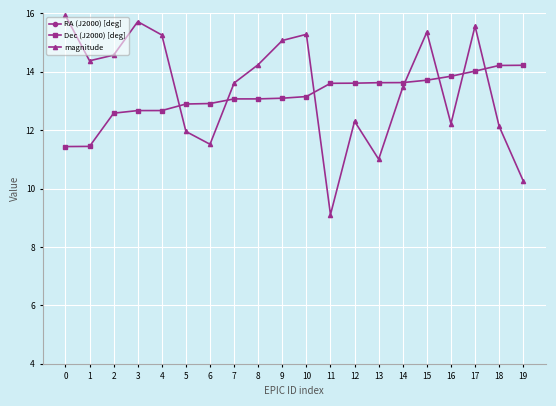

Which series has the largest range (max minus min)?

RA (J2000) [deg]